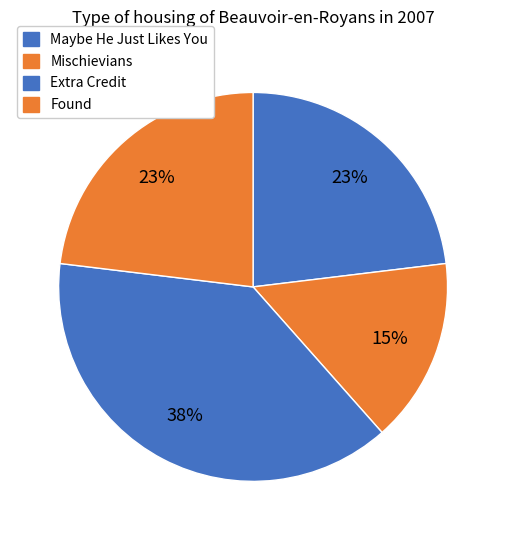

Which category has the biggest portion of the pie?

Extra Credit